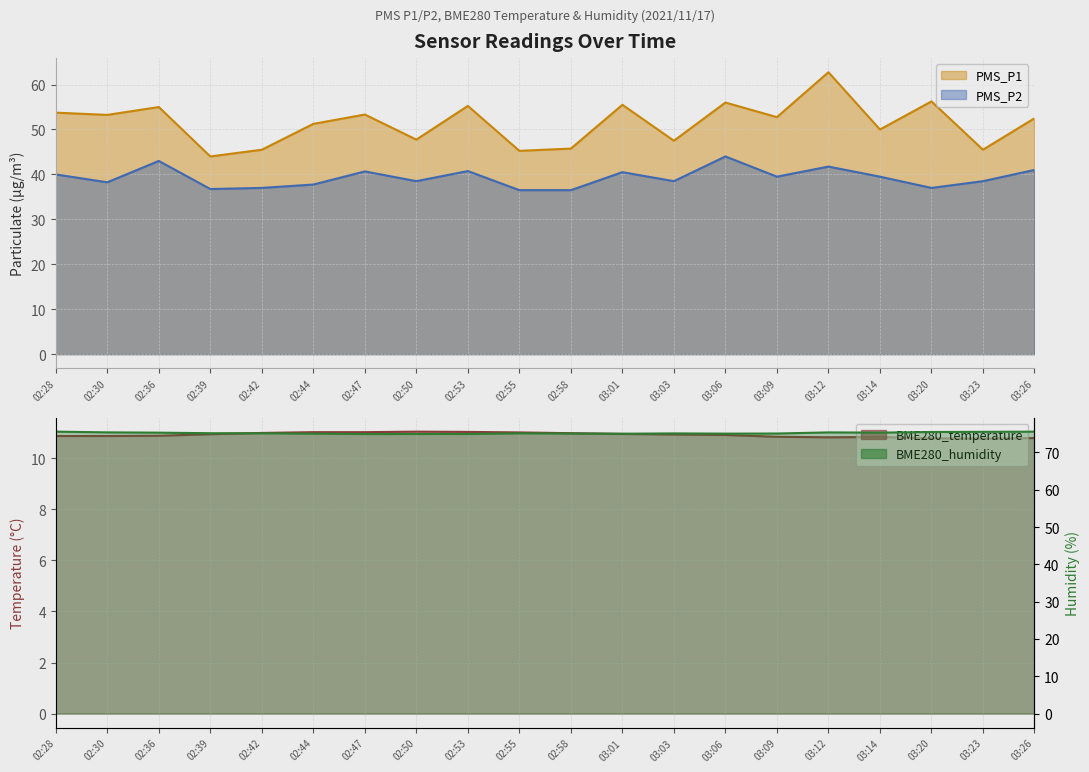

Read the PMS_P2 value at 02:42.

37.0